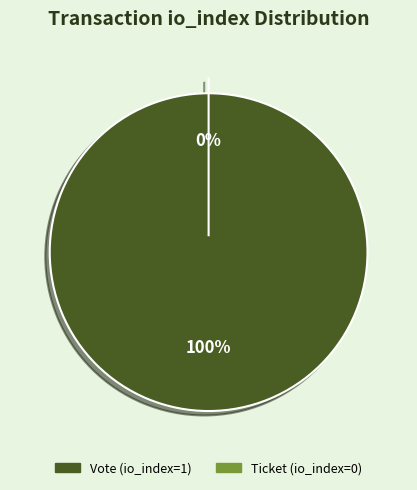

Which category has the smallest portion of the pie?

Ticket (io_index=0)